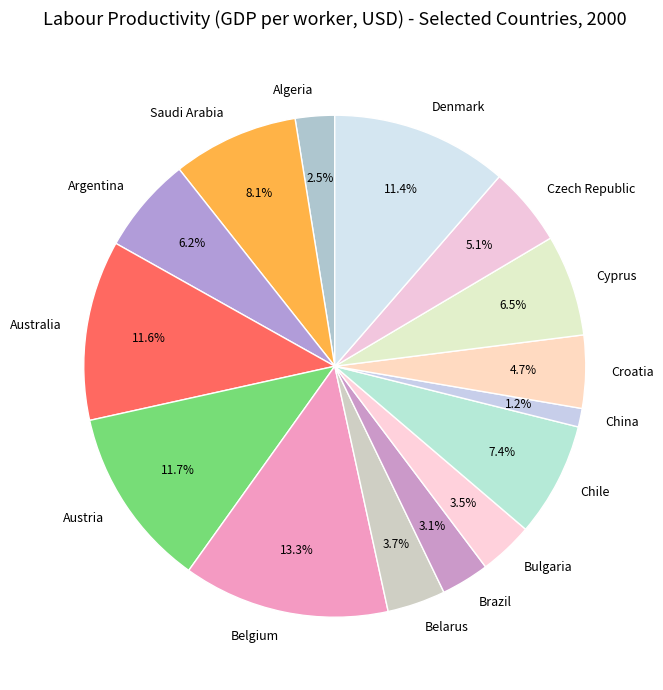

What percentage is the Chile slice, to the nearest percent?

7%